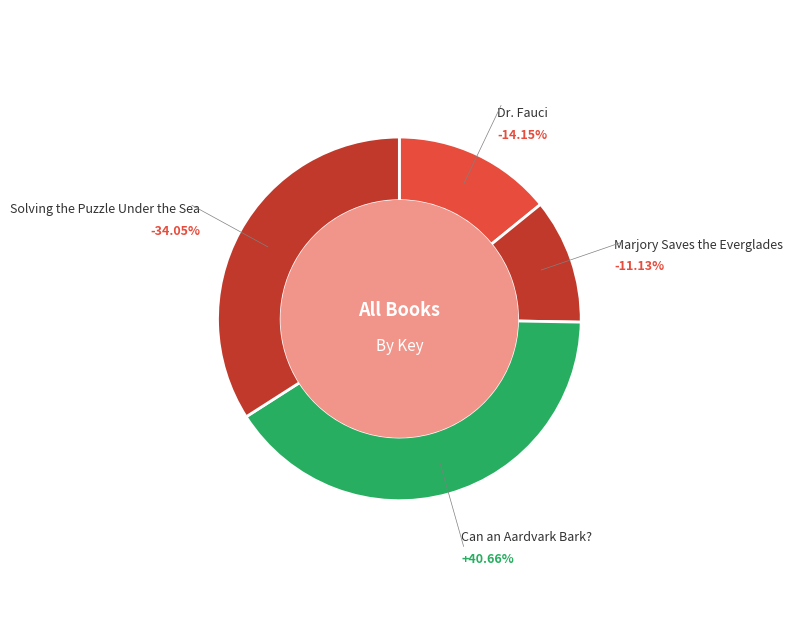

Does Can an Aardvark Bark? represent more than half of the total?

No